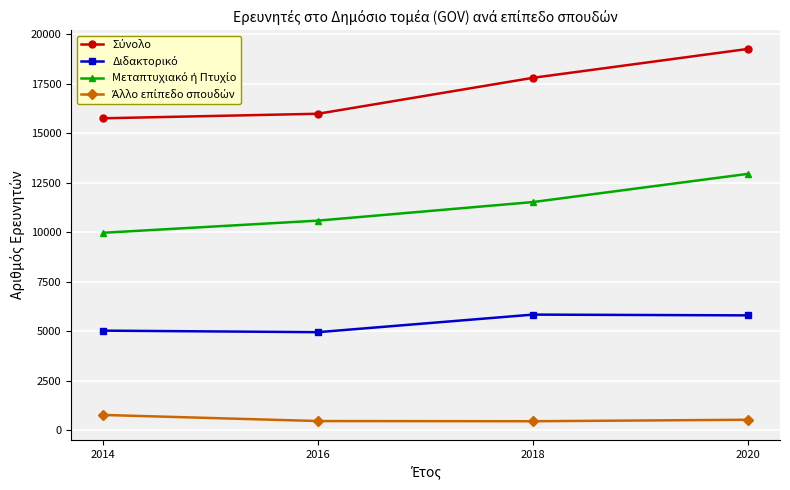

Which category has the highest value across all series?

2020